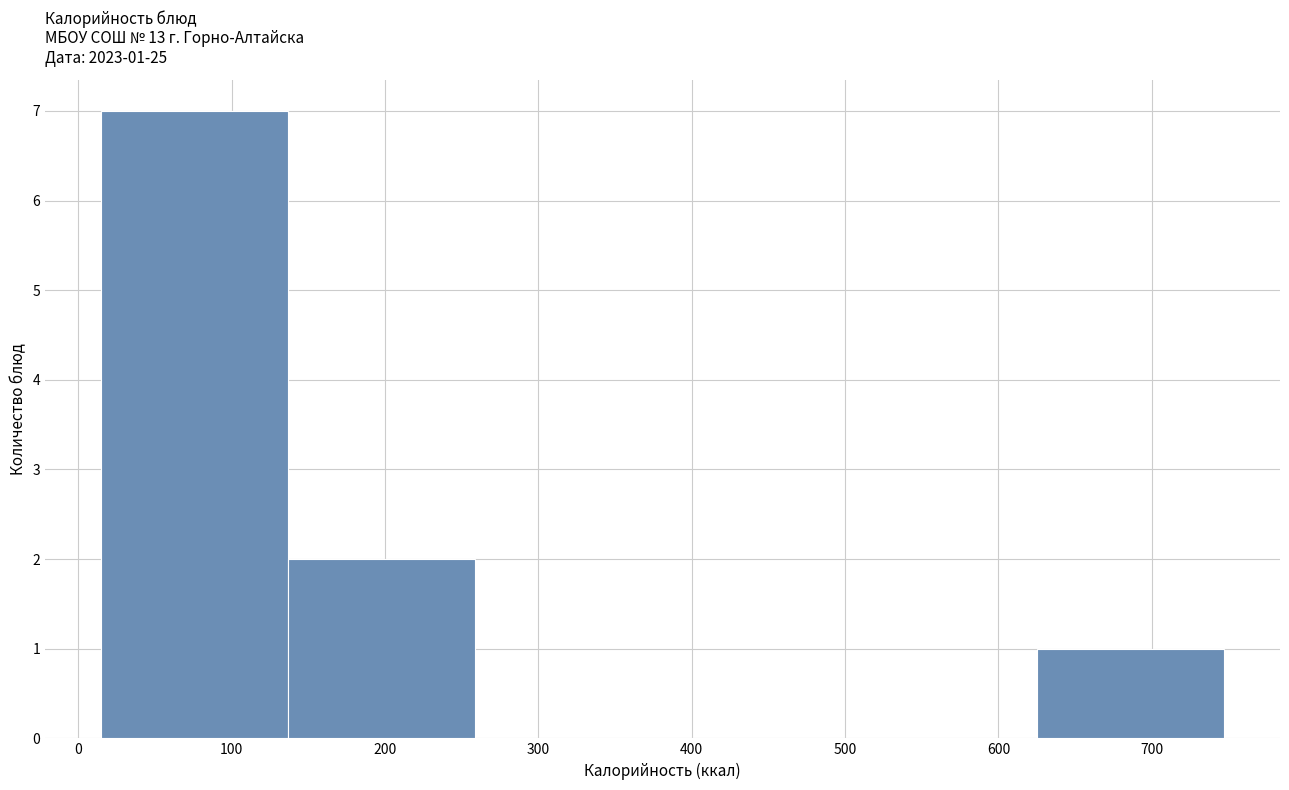

Which range on the x-axis has the tallest bar?

15 to 137